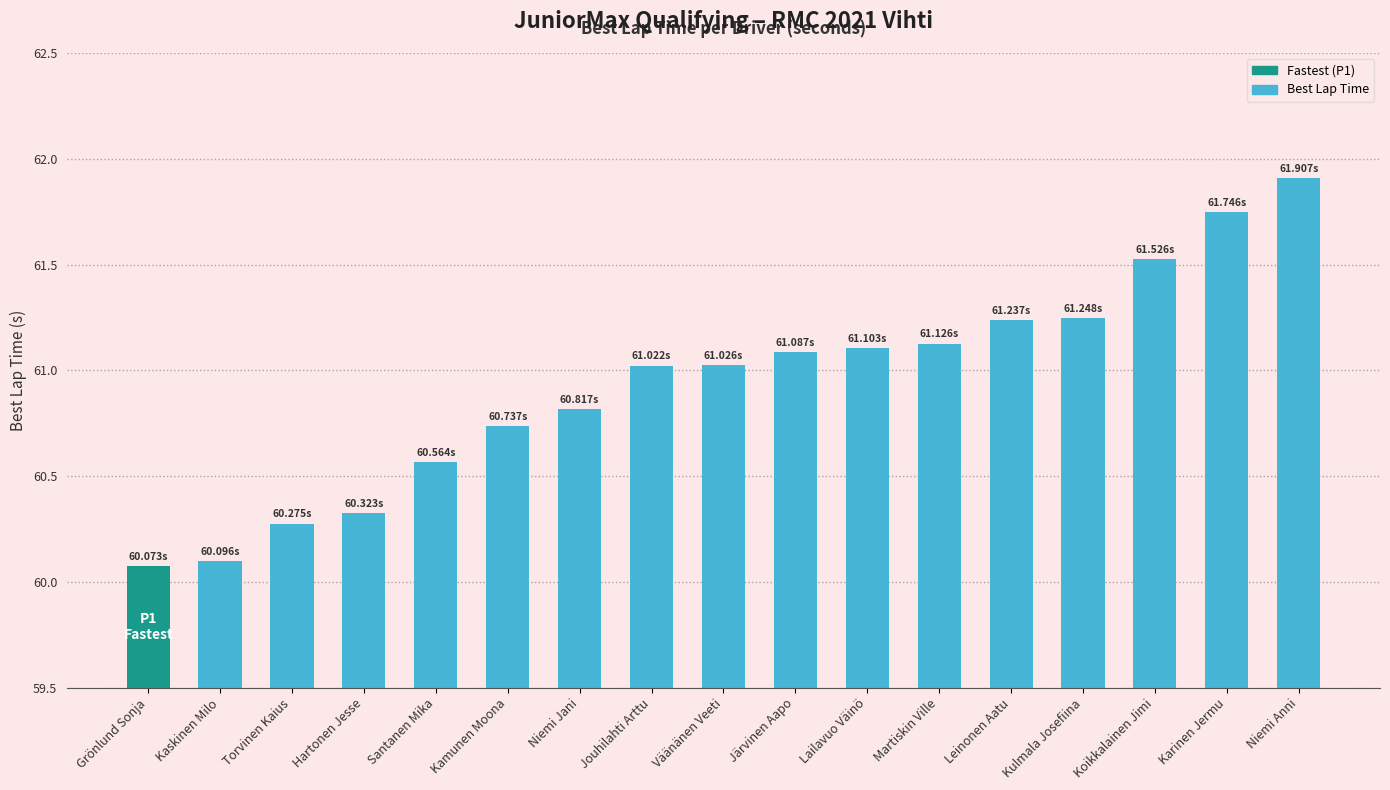

How many bars are there in total?

17